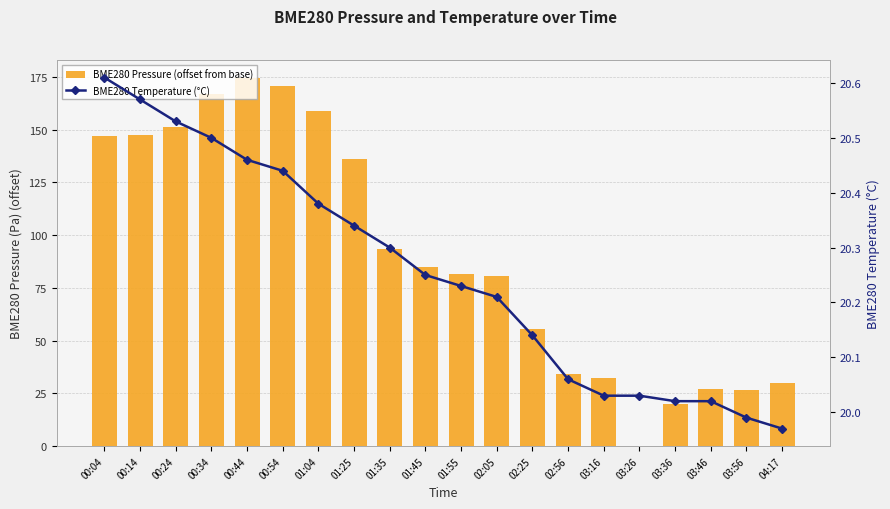

Reading right to left, what are all the values shown in this chart?

BME280 Pressure (offset from base): 04:17=30.1	03:56=26.4	03:46=27.2	03:36=20.2	03:26=0.0	03:16=32.4	02:56=34.0	02:25=55.6	02:05=80.6	01:55=81.4	01:45=84.8	01:35=93.4	01:25=136.2	01:04=158.8	00:54=170.8	00:44=174.2	00:34=167.1	00:24=151.1	00:14=147.4	00:04=147.2
BME280 Temperature (°C): 04:17=20.0	03:56=20.0	03:46=20.0	03:36=20.0	03:26=20.0	03:16=20.0	02:56=20.1	02:25=20.1	02:05=20.2	01:55=20.2	01:45=20.2	01:35=20.3	01:25=20.3	01:04=20.4	00:54=20.4	00:44=20.5	00:34=20.5	00:24=20.5	00:14=20.6	00:04=20.6